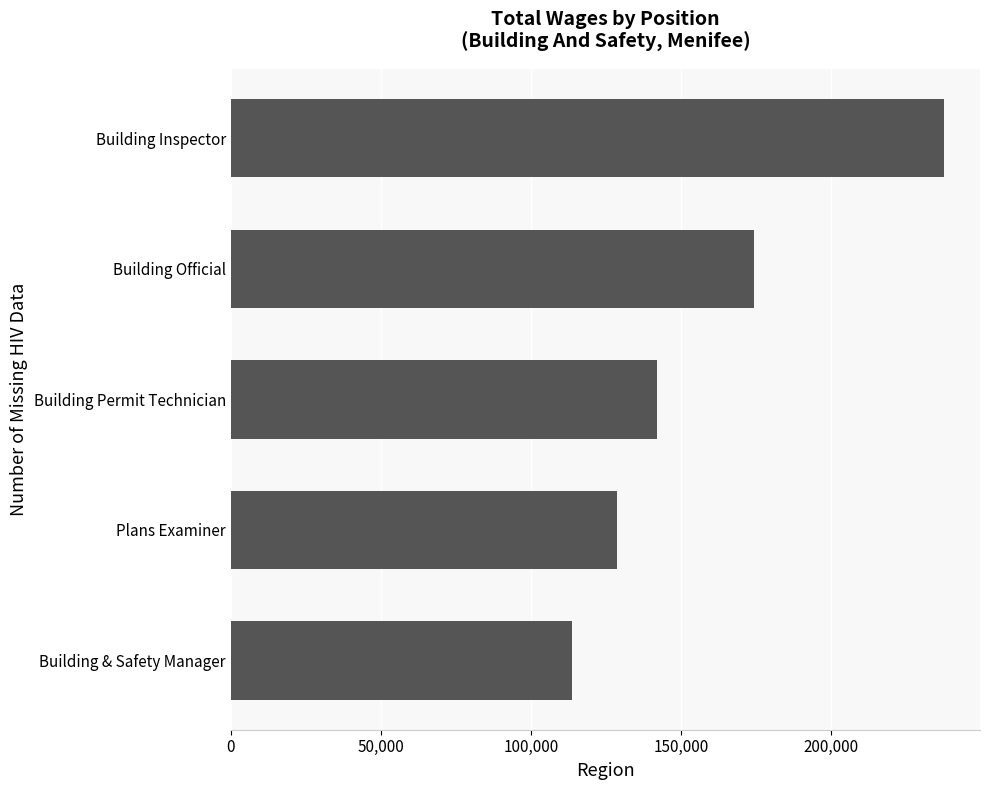

What is the ratio of the value at Plans Examiner to the value at Building Permit Technician?

0.9